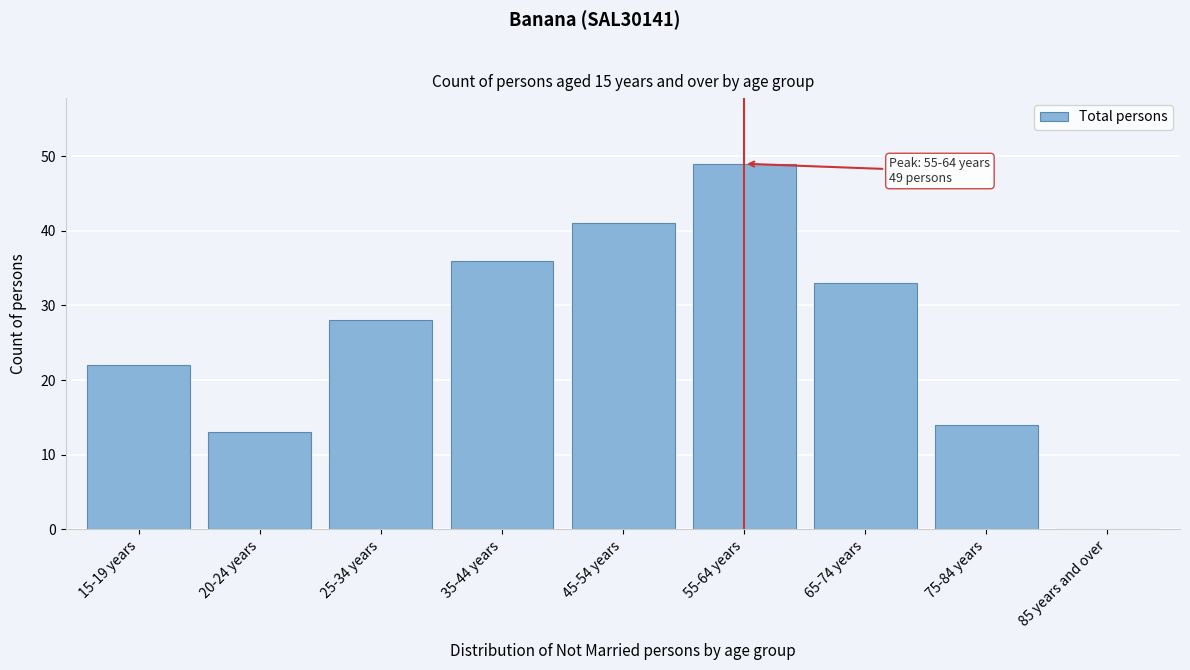

Reading left to right, what are all the values shown in this chart?

15-19 years=22	20-24 years=13	25-34 years=28	35-44 years=36	45-54 years=41	55-64 years=49	65-74 years=33	75-84 years=14	85 years and over=0